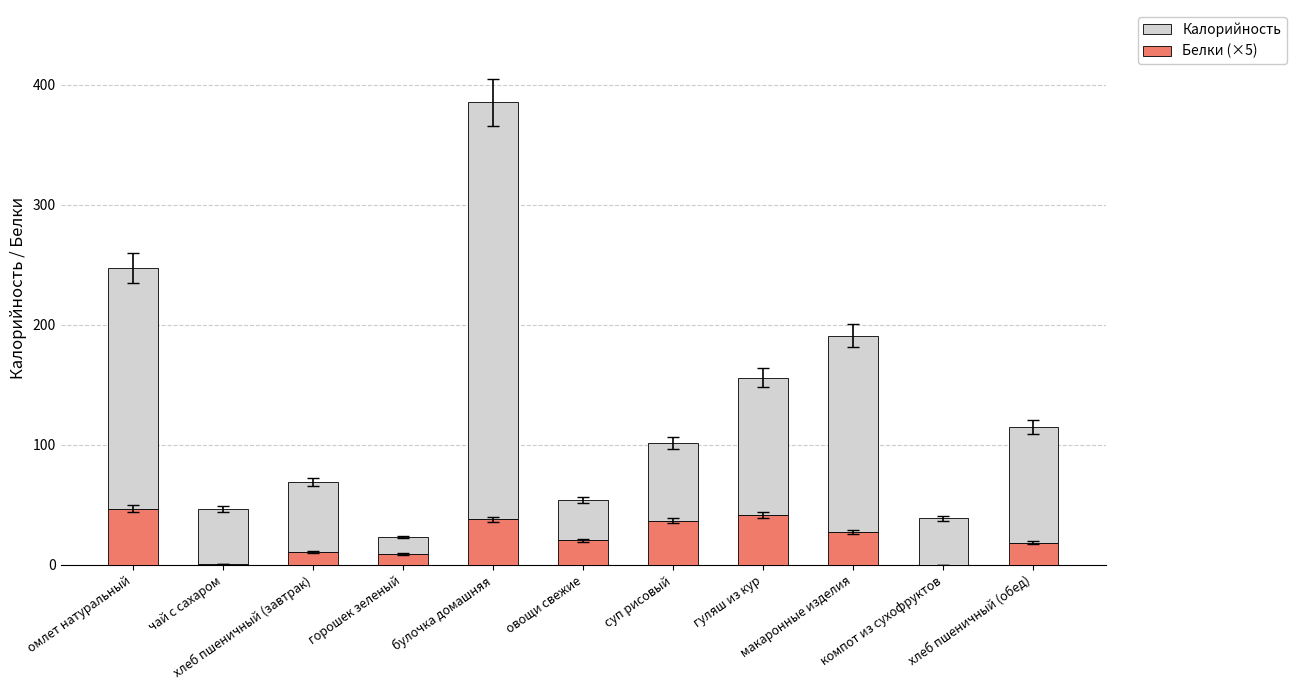

What is the sum of all Белки (×5) values?

251.0